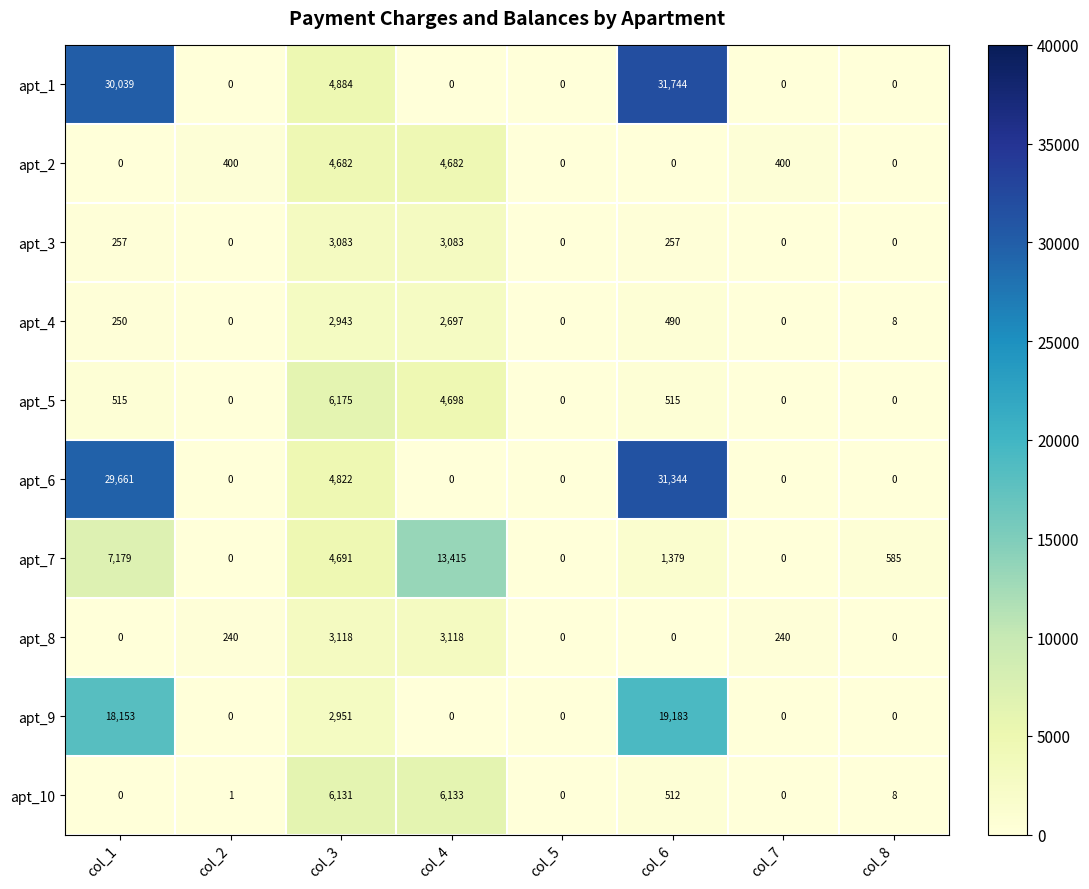

List the series in order of their peak value, highest first.

apt_1, apt_6, apt_9, apt_7, apt_5, apt_10, apt_2, apt_8, apt_3, apt_4